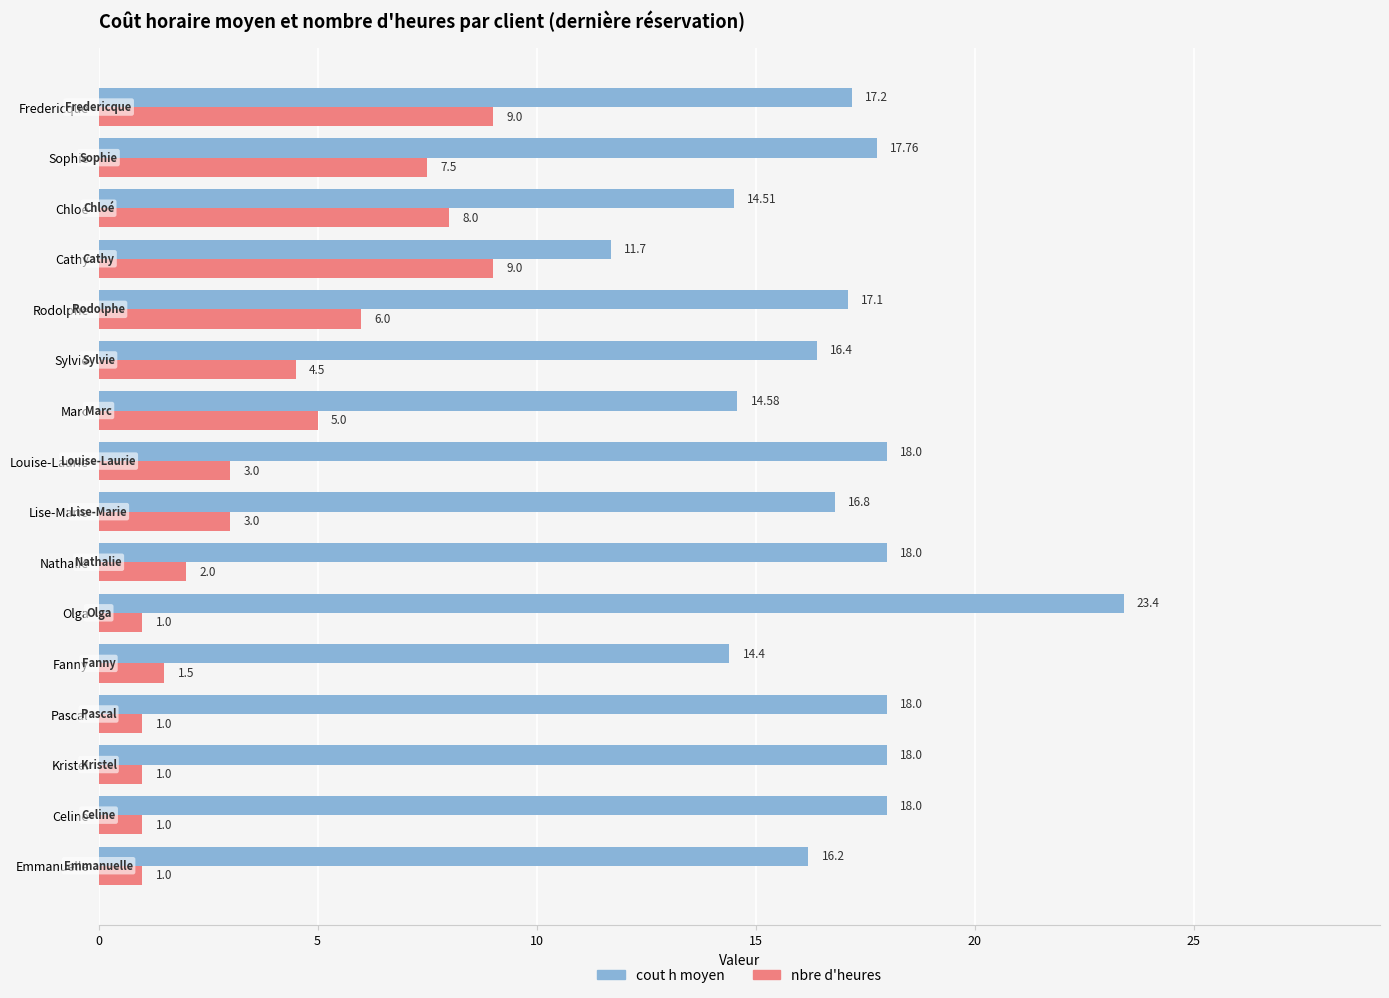

How many data points in cout h moyen are less than 17?

7